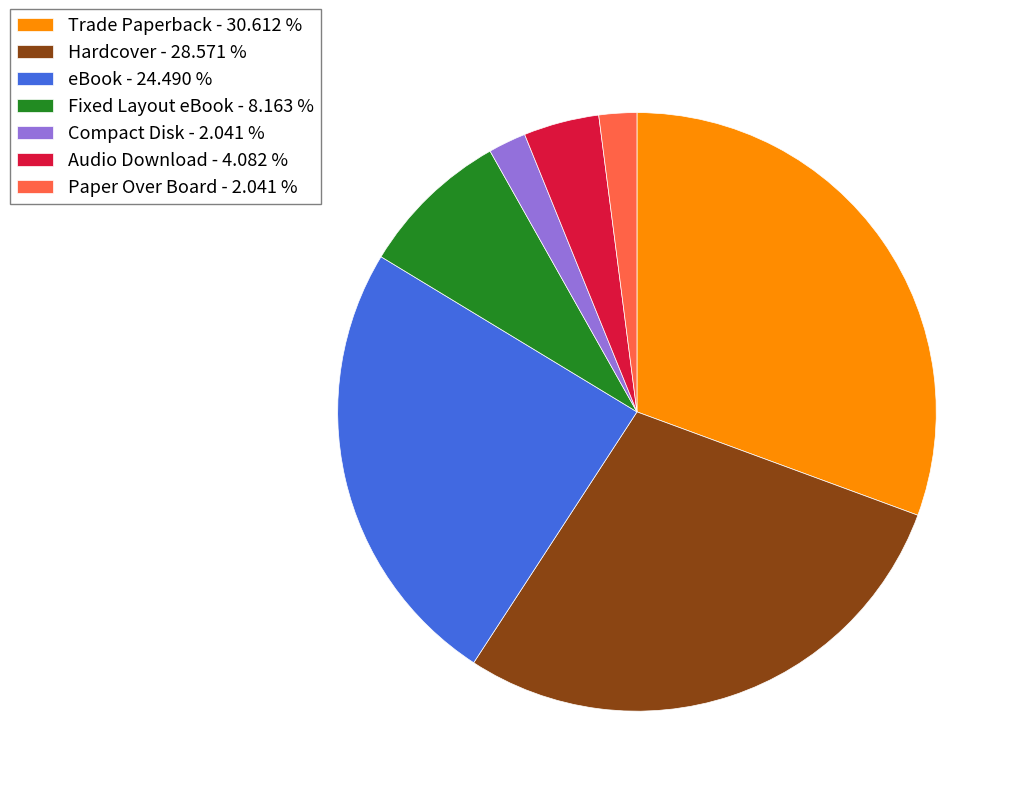

Combined, do Trade Paperback - 30.612 % and Paper Over Board - 2.041 % account for over 50%?

No